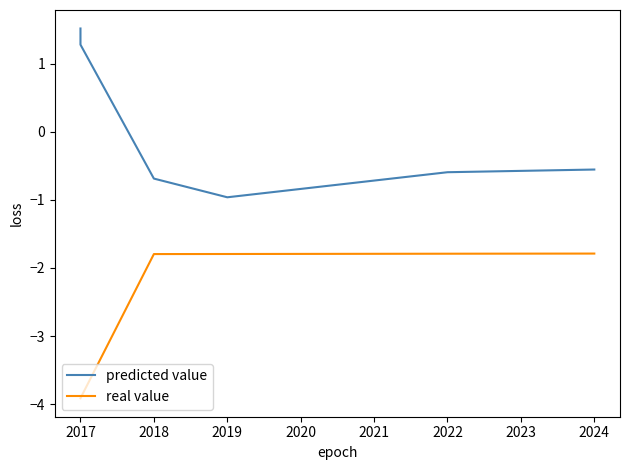

True or false: predicted value and real value intersect in this chart.

False